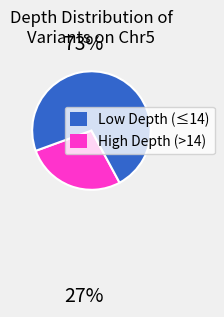

Is there a majority slice in this chart?

Yes